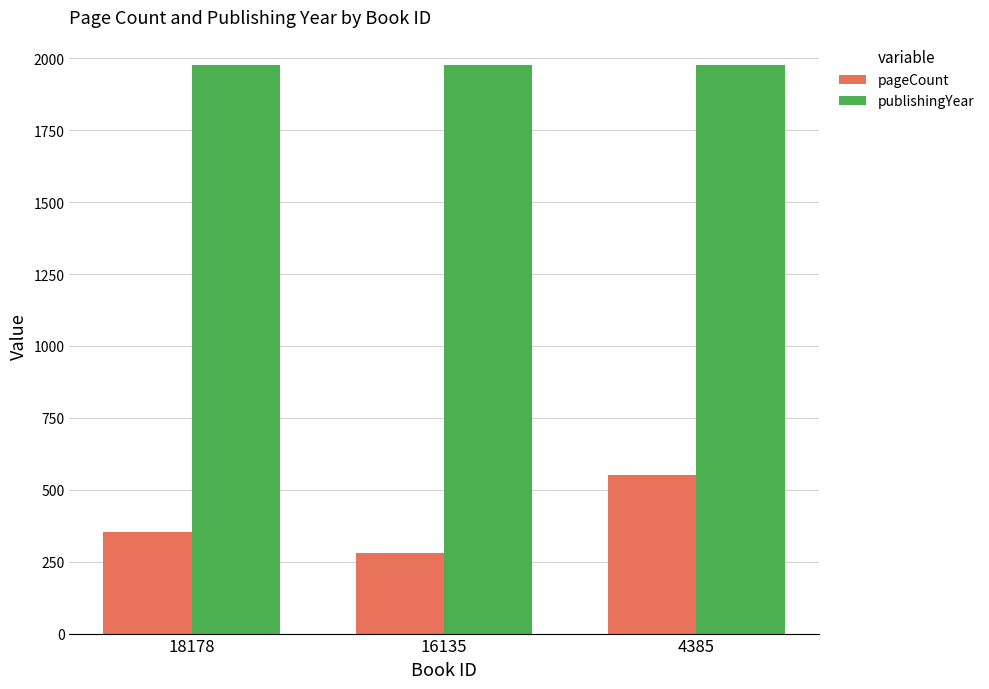

Which category has the lowest value across all series?

16135